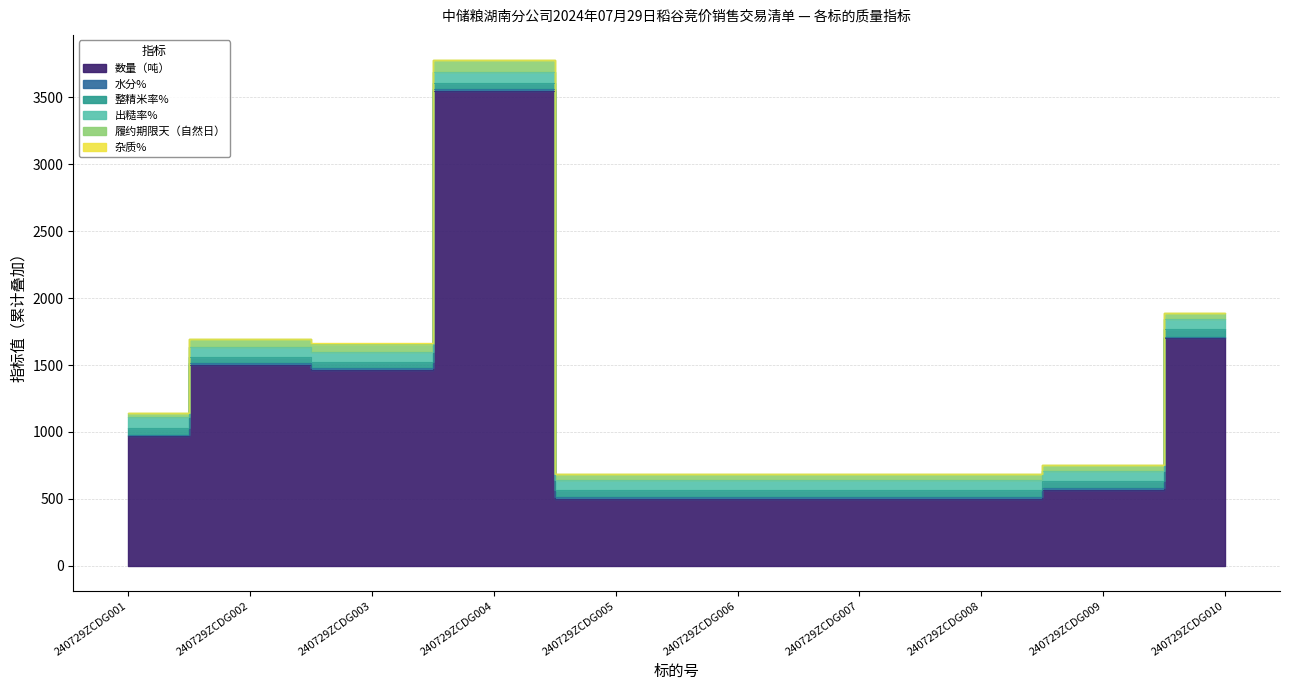

At which label does 数量（吨） first exceed 966?

240729ZCDG002